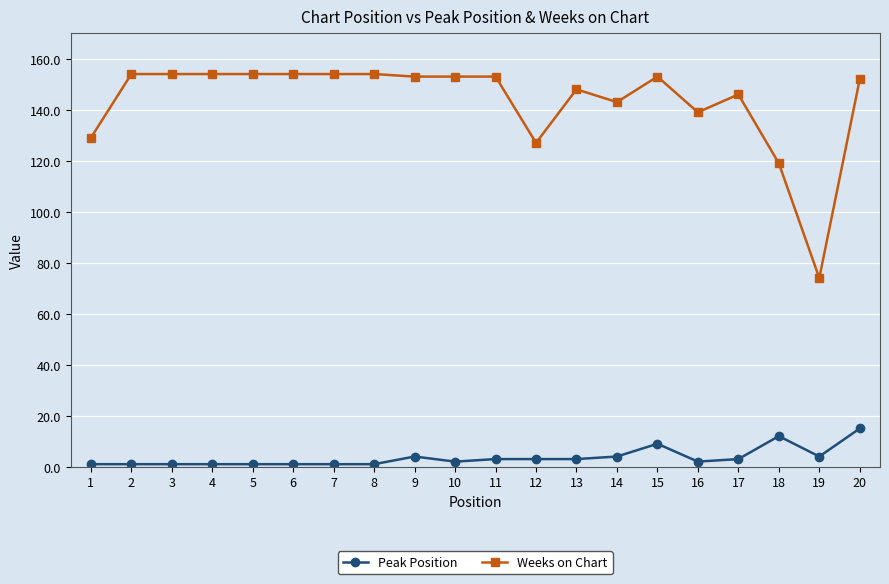

Count the number of data series in this chart.

2